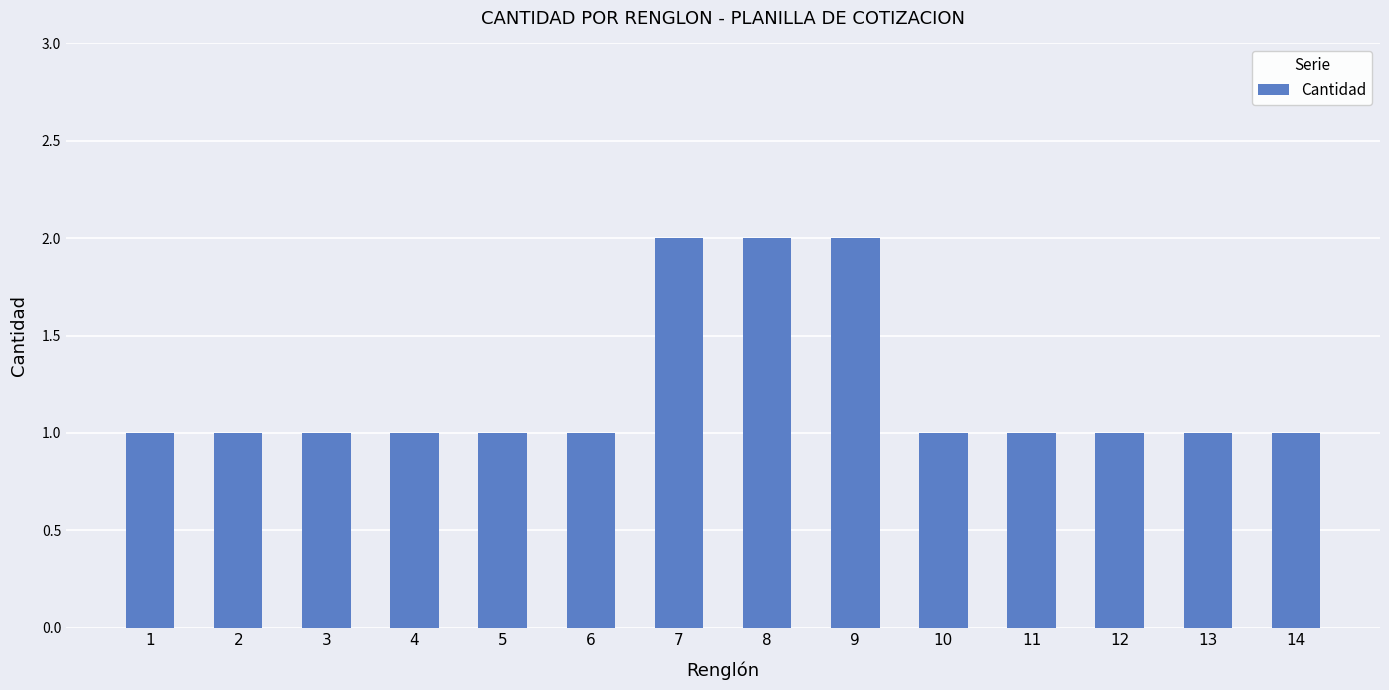

Reading left to right, list all the values displayed in this chart.

1=1	2=1	3=1	4=1	5=1	6=1	7=2	8=2	9=2	10=1	11=1	12=1	13=1	14=1